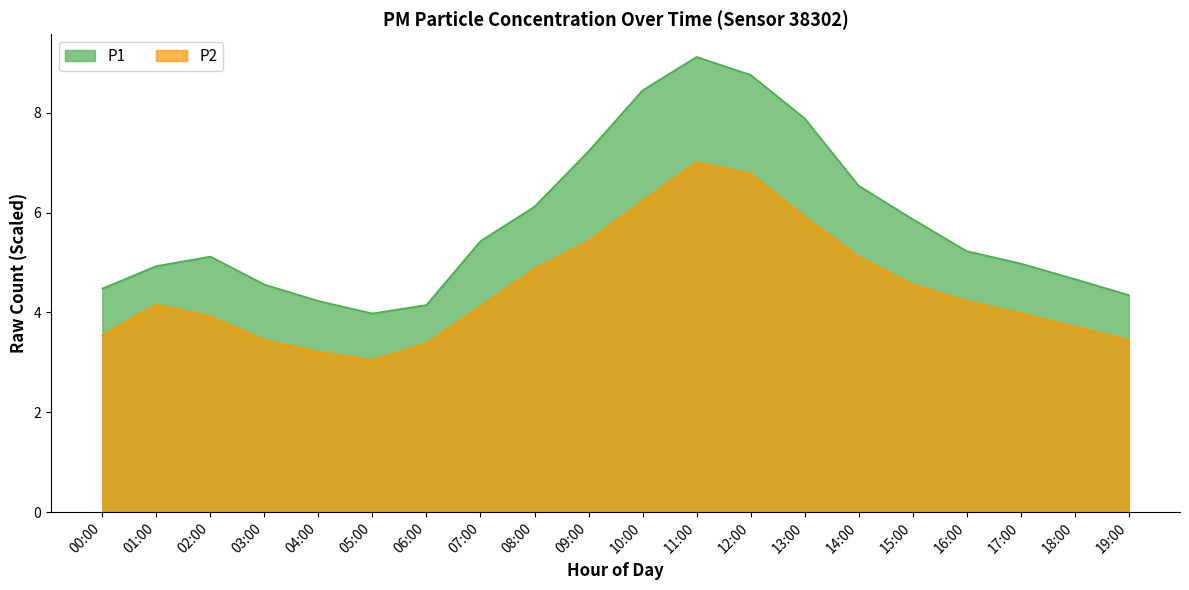

True or false: P2 and P1 cross at least once.

False